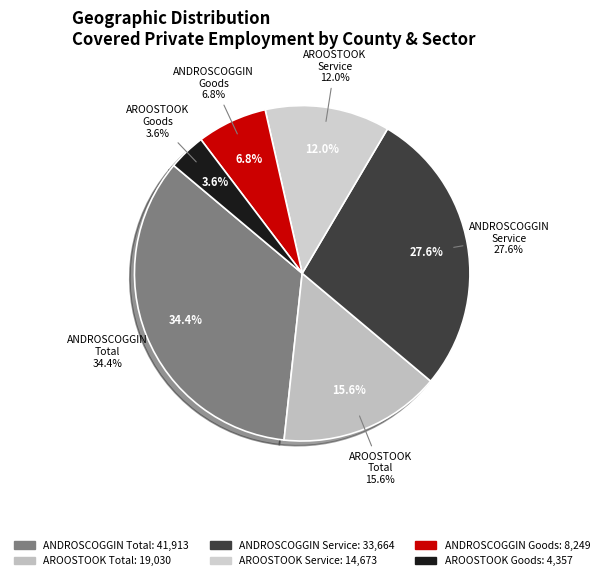

To the nearest percent, what is the difference between the AROOSTOOK Total and AROOSTOOK Service slice percentages?

4%